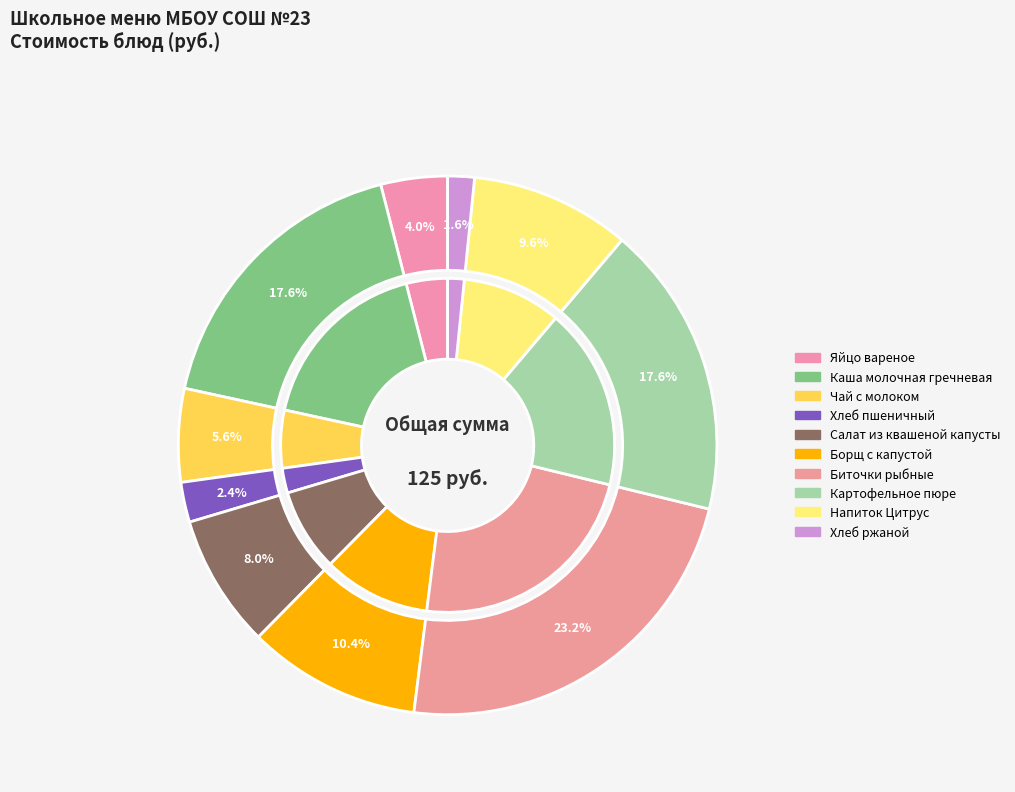

Is it true that Каша молочная гречневая is 18% of the pie?

True